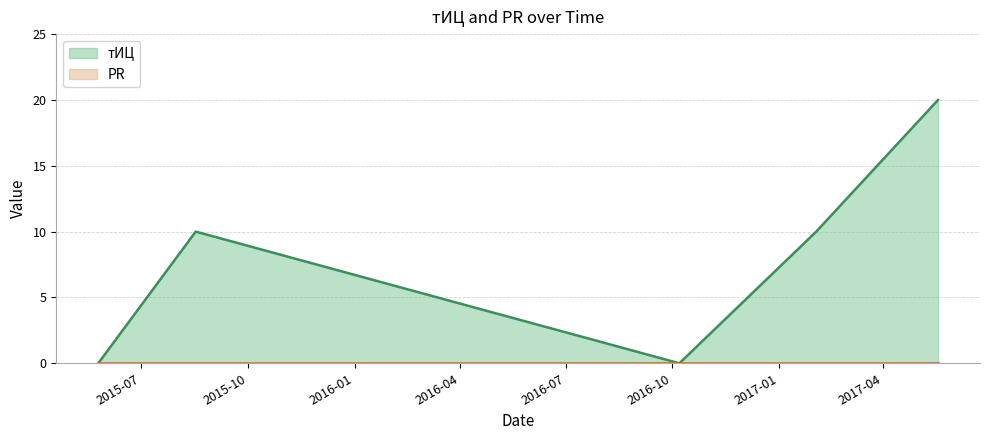

The value at 2015-05-25 is 8. True or false?

False